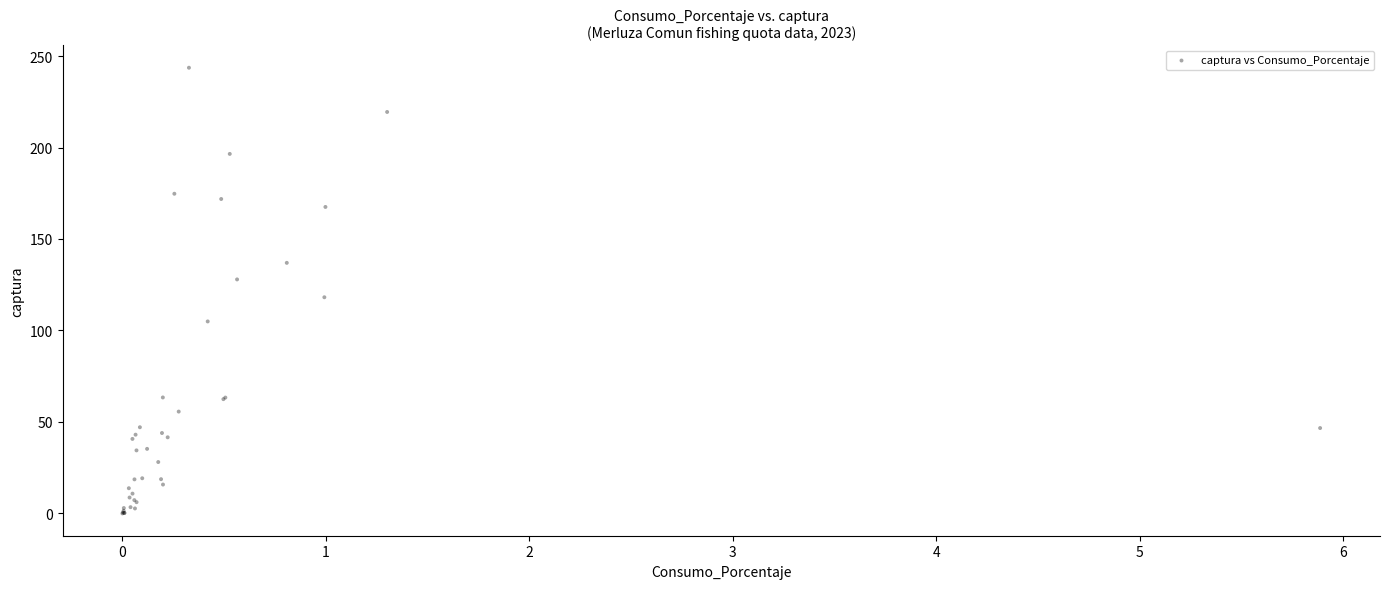

What Y value in the scatter plot is closest to 121?

118.2